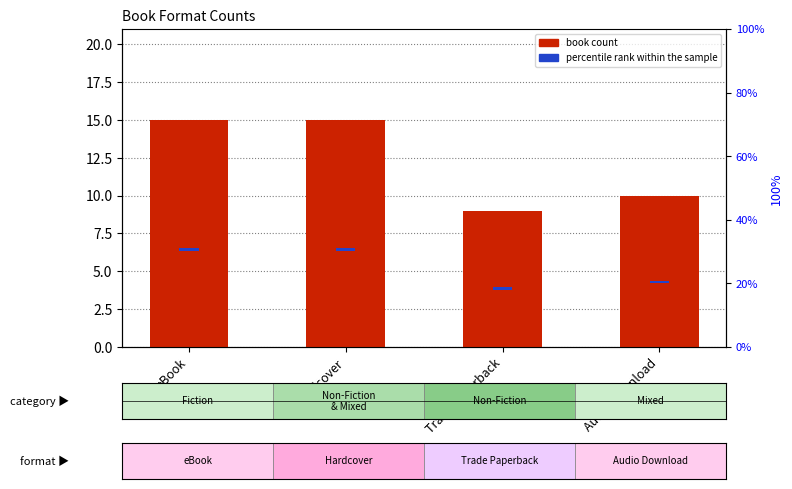

Is the value of book count at eBook greater than the value of percentile rank within the sample at Trade Paperback?

Yes